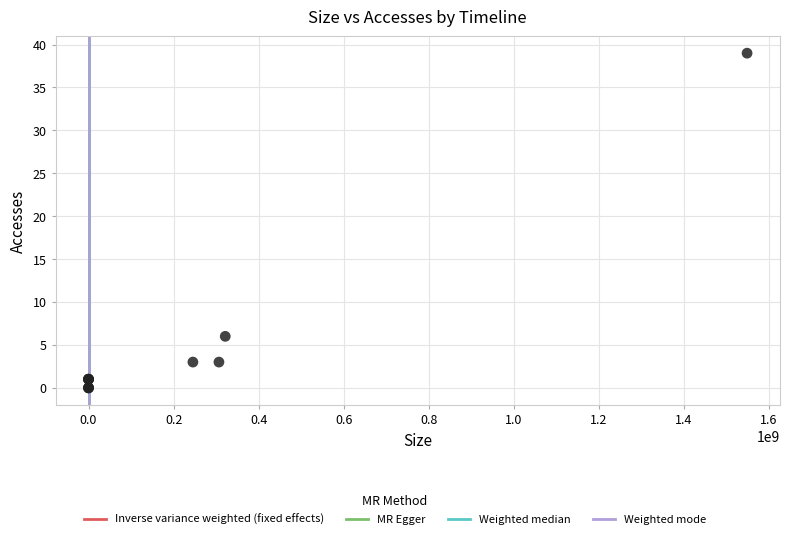

What Y value in the scatter plot is closest to 19?

6